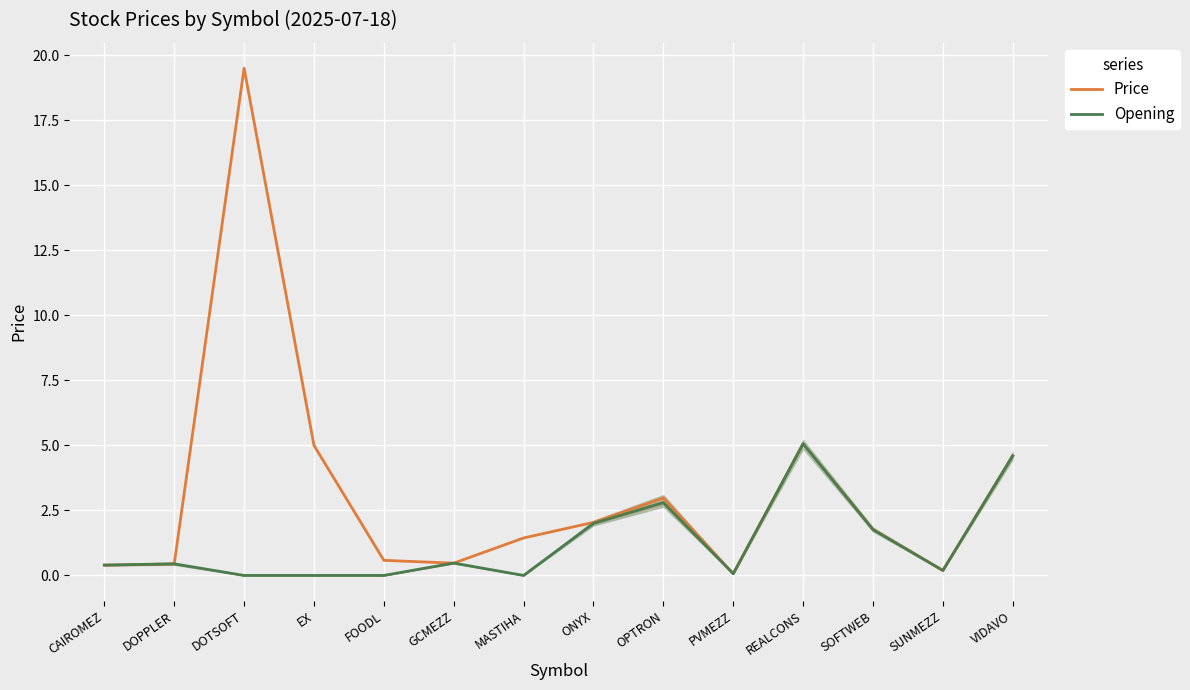

Between SUNMEZZ and DOPPLER, which is larger?

DOPPLER